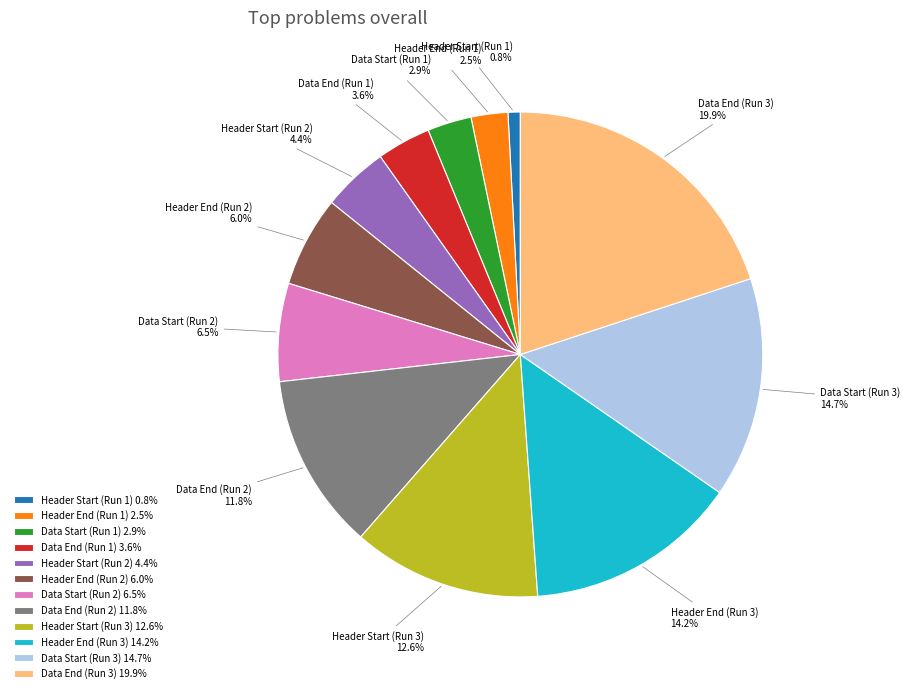

To the nearest percent, what is the average slice percentage?

8%